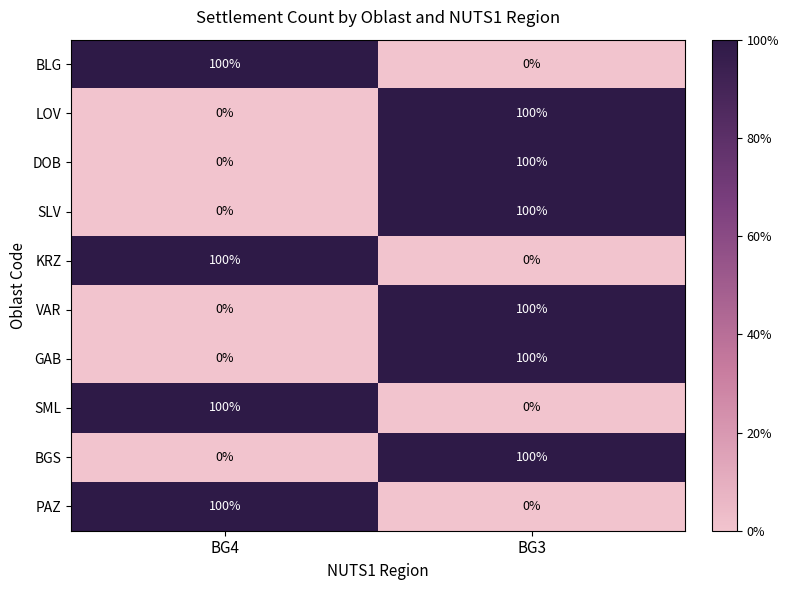

At which category is the sum across all series the highest?

BG3